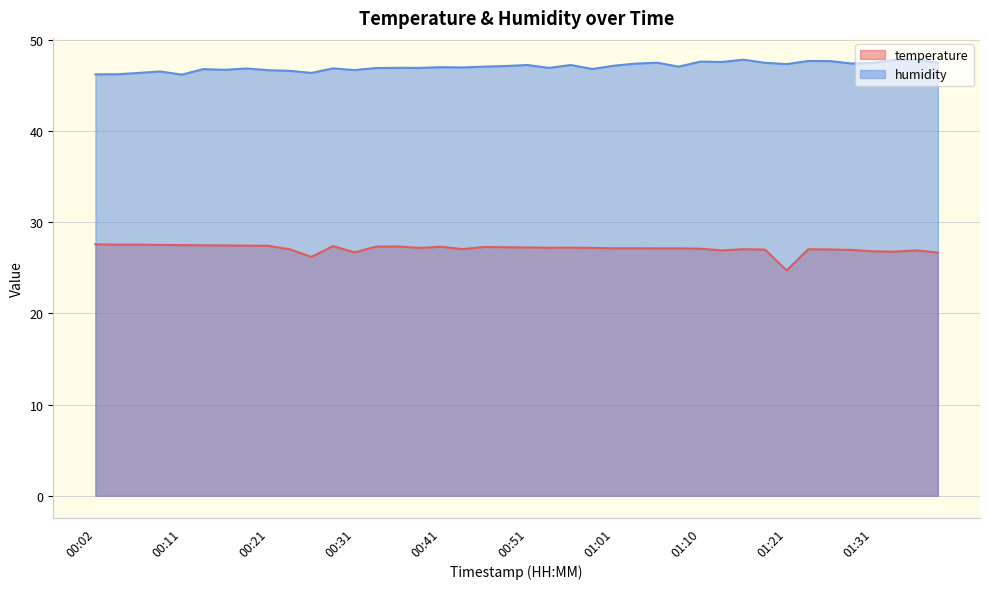

At 00:56, list the series in order from smallest to largest.

temperature, humidity